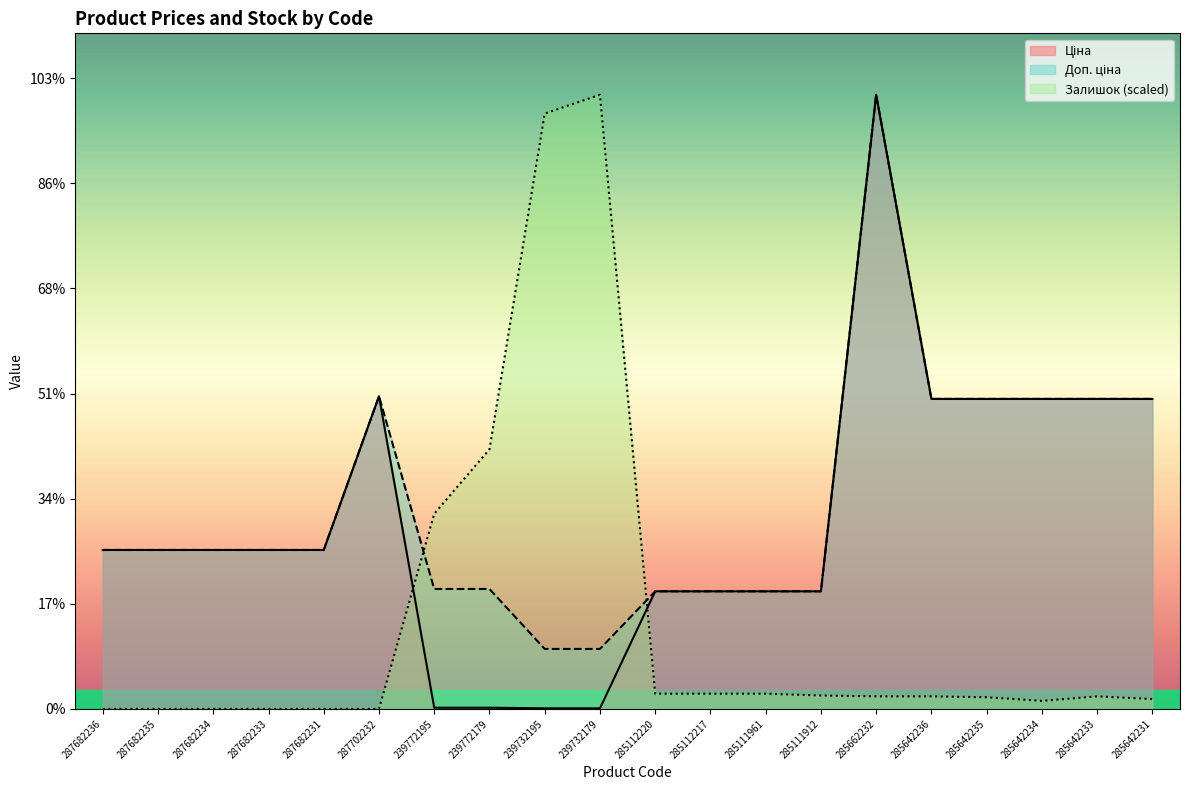

List the labels in order of Доп. ціна value, smallest first.

239732195, 239732179, 285112220, 285112217, 285111961, 285111912, 239772195, 239772179, 287682236, 287682235, 287682234, 287682233, 287682231, 285642236, 285642235, 285642234, 285642233, 285642231, 287702232, 285662232